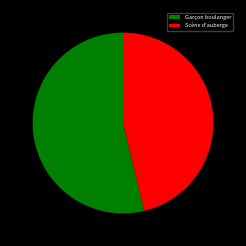

What is the smallest slice in the pie chart?

Scène d'auberge